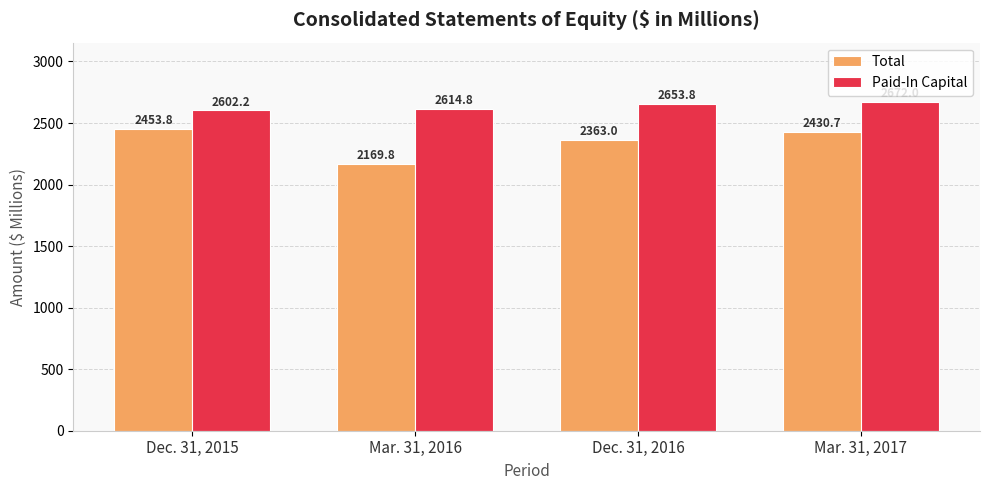

What is the value of the Total bar at the 4th from the left?

2430.7